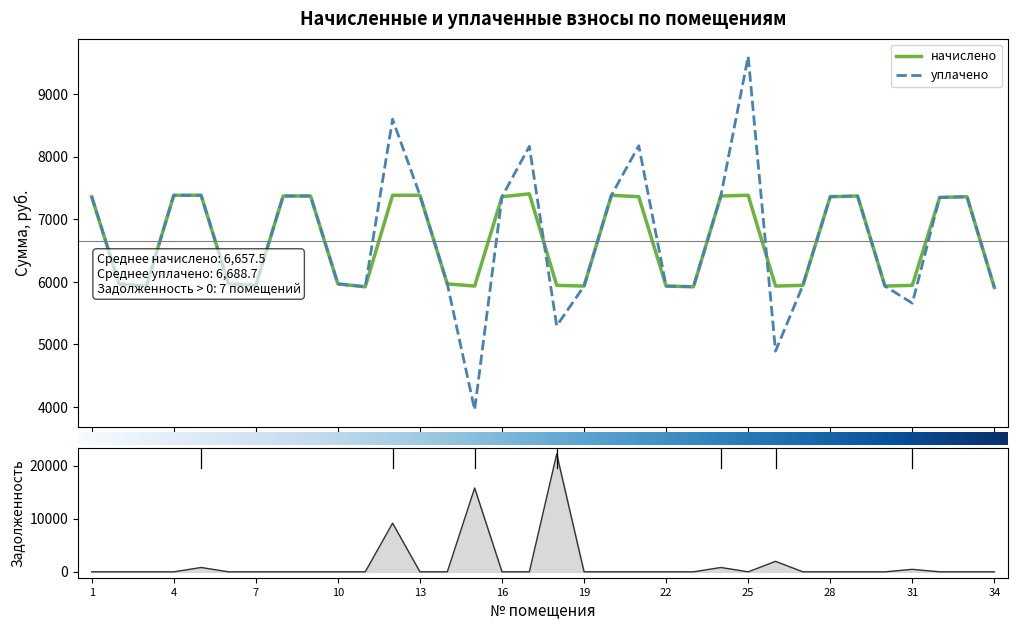

How many lines are shown in the chart?

3